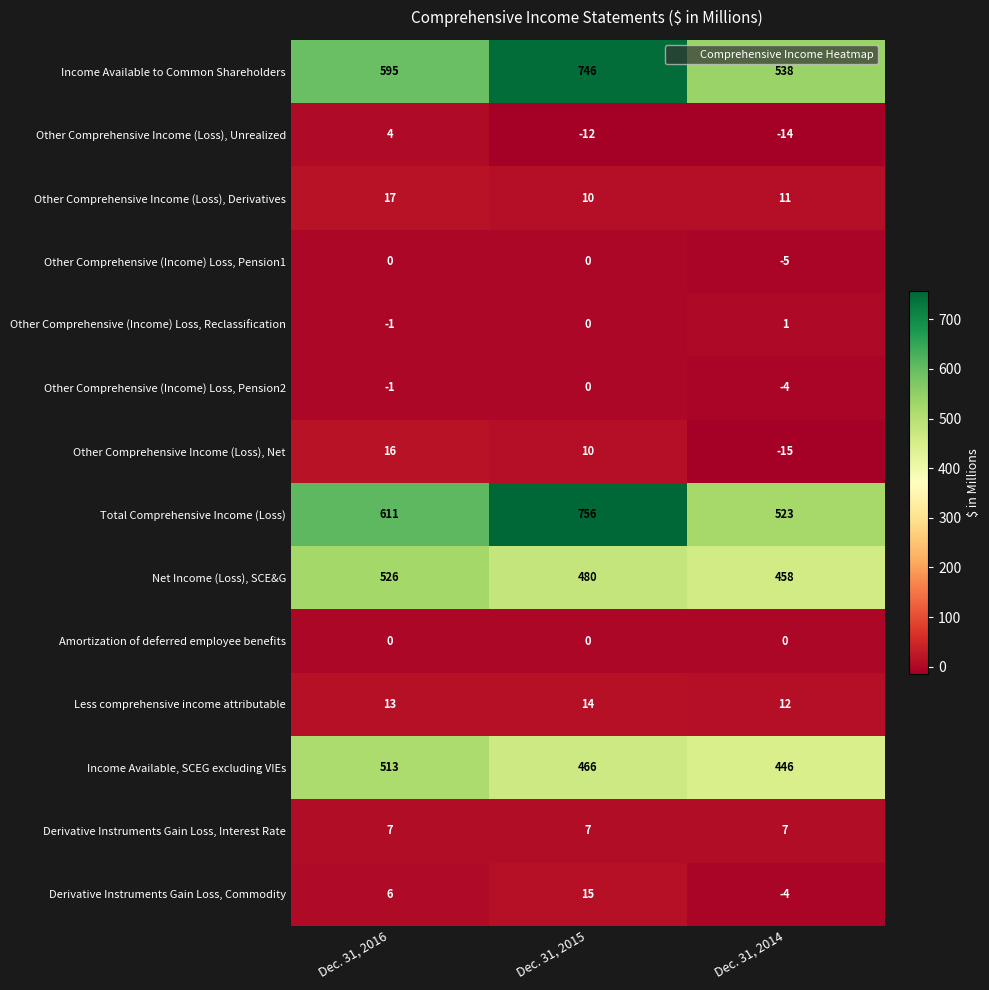

Count the Other Comprehensive Income (Loss), Derivatives values in the range 10 to 17.

3